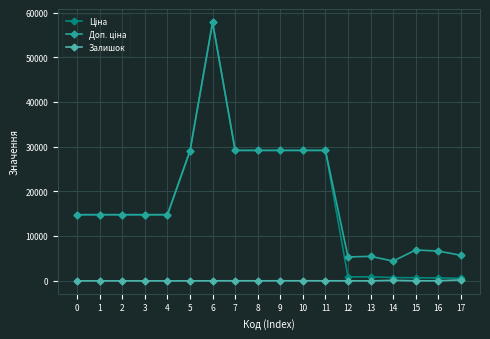

What is the total value across all series at 1?

29601.6